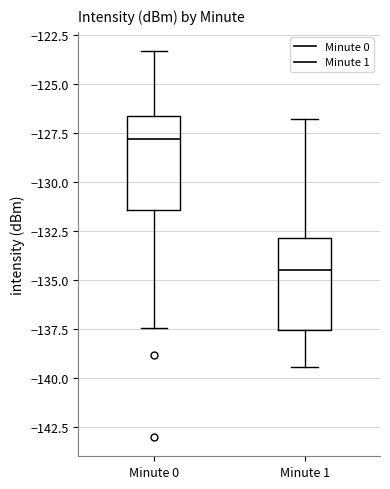

Reading left to right, read every box against the y-axis: the position of its median line, the range the box covers, and the ends of its whiskers. The values are not printed on the chart, so give them approximately, as read against the axis.

Minute 0: median -128.0, box -131.5 to -126.5, whiskers -137.5 to -123.5
Minute 1: median -134.5, box -137.5 to -133.0, whiskers -139.5 to -126.5